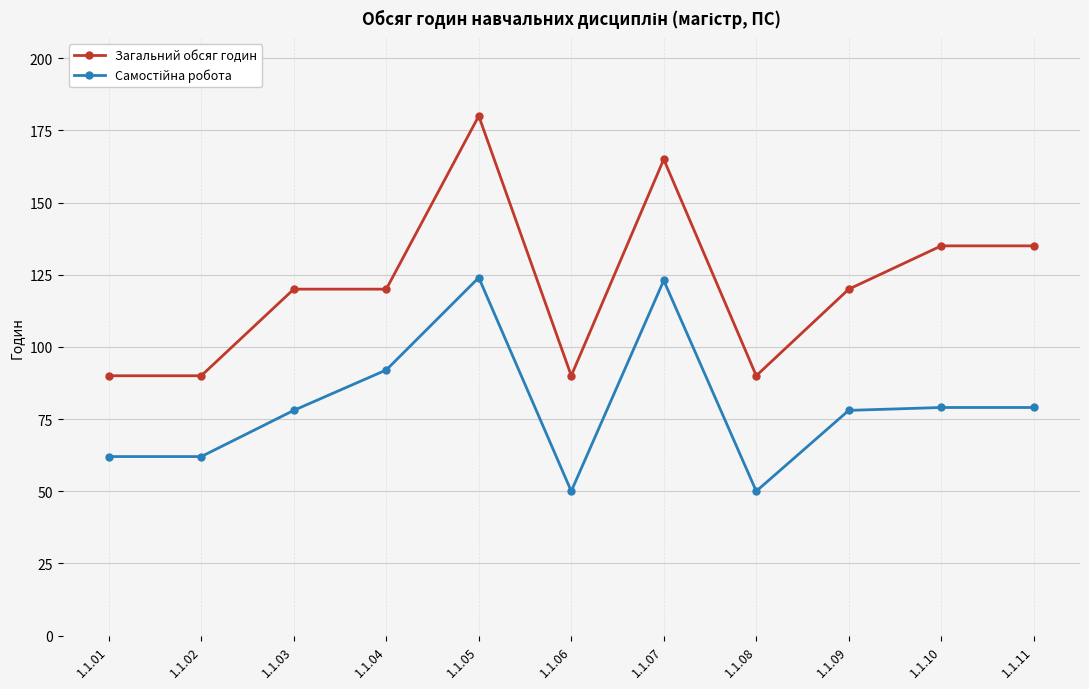

How many lines are shown in the chart?

2